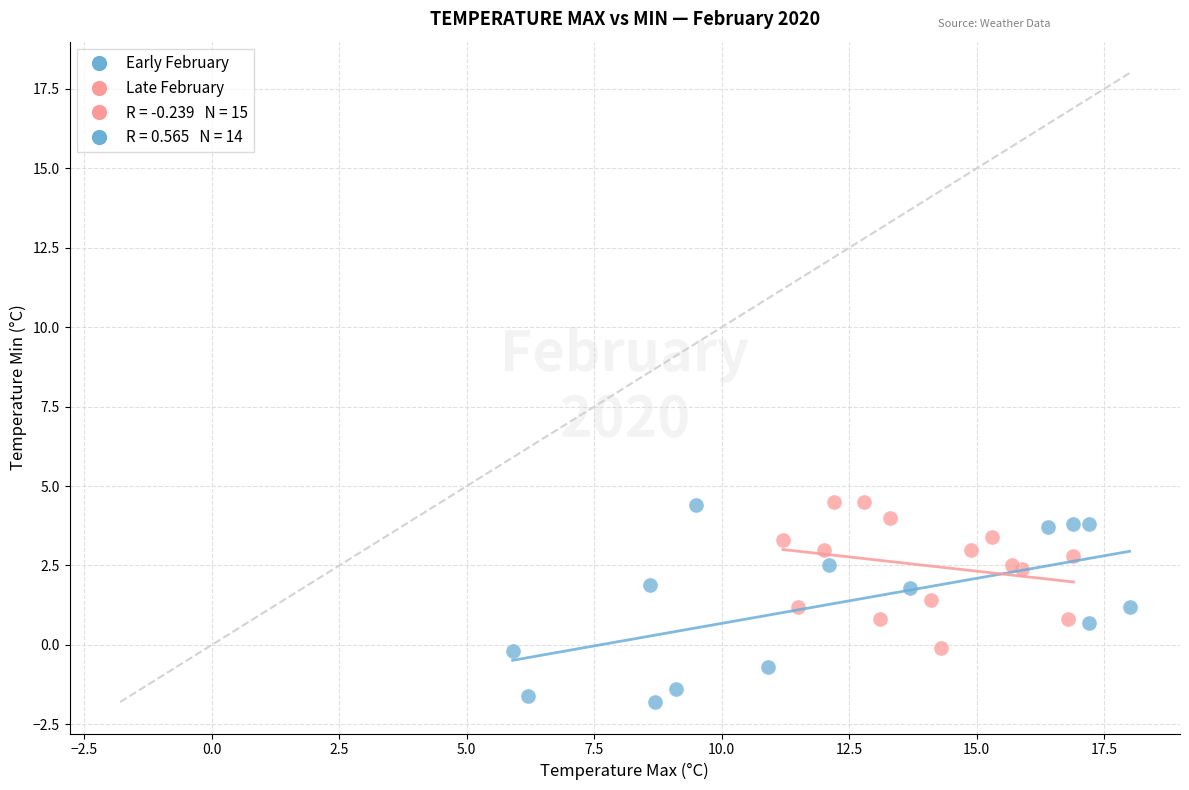

Which series contains the lowest Y value?

Early February